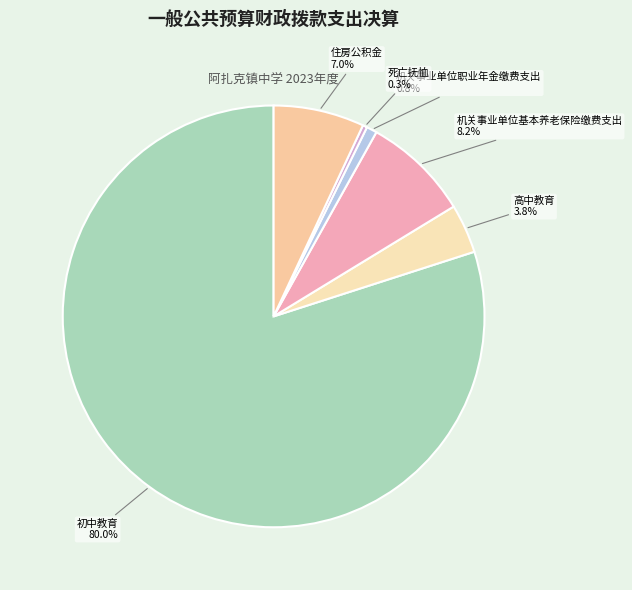

To the nearest percent, what portion does 机关事业单位基本养老保险缴费支出 represent?

8%